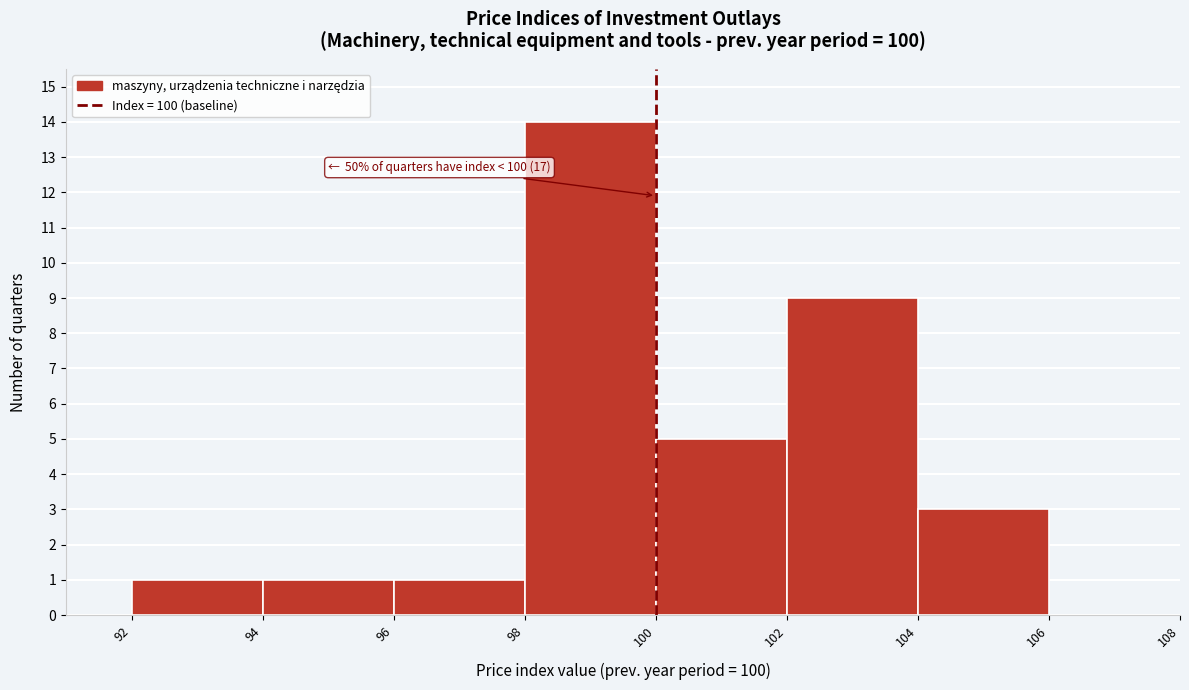

Which range on the x-axis has the tallest bar?

98 to 100